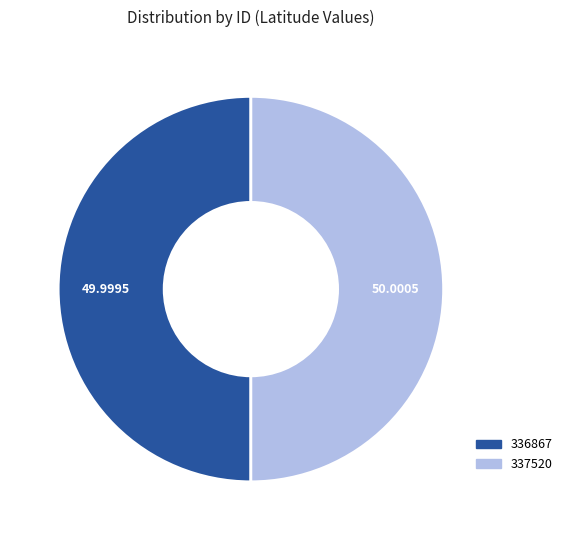

Approximately how many times larger is the value at 337520 compared to 336867?

1.0